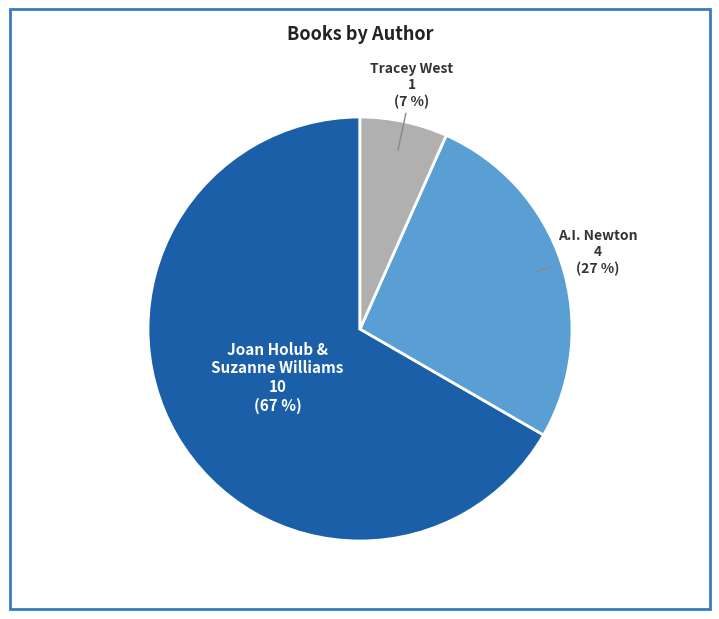

Does any single category account for the majority?

Yes